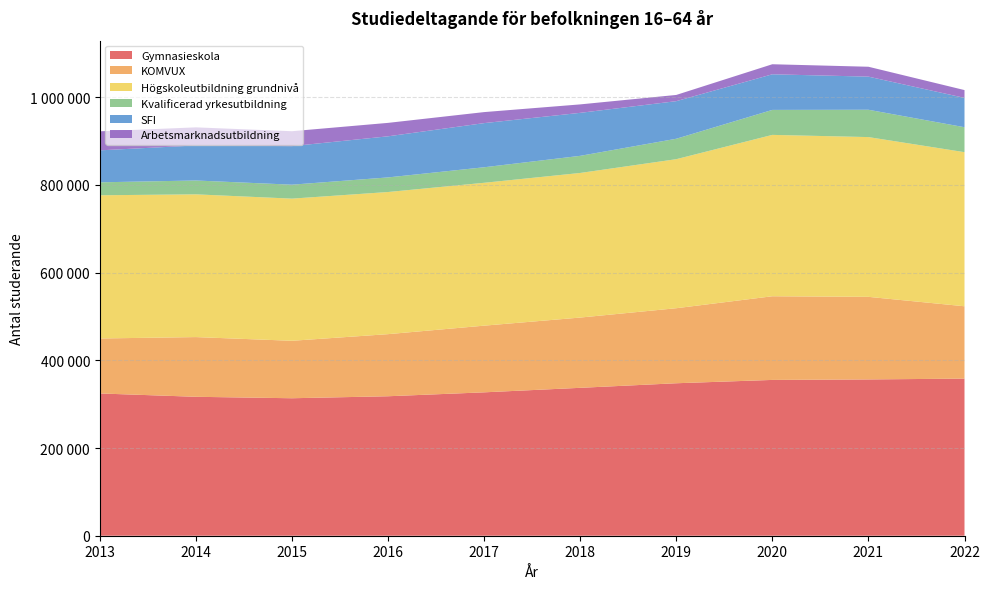

Reading left to right, list all the values displayed in this chart.

Gymnasieskola: 2013=324506	2014=316900	2015=313580	2016=318121	2017=327059	2018=337350	2019=347776	2020=355384	2021=356495	2022=358364
KOMVUX: 2013=125397	2014=136184	2015=131076	2016=141655	2017=152080	2018=160267	2019=171152	2020=190827	2021=188389	2022=165009
Högskoleutbildning grundnivå: 2013=326655	2014=325609	2015=324246	2016=324216	2017=325892	2018=329825	2019=339952	2020=368102	2021=364412	2022=351502
Kvalificerad yrkesutbildning: 2013=29545	2014=31589	2015=31809	2016=33292	2017=35409	2018=39044	2019=46598	2020=56967	2021=62342	2022=56902
SFI: 2013=72921	2014=79919	2015=87967	2016=93768	2017=100709	2018=98089	2019=85760	2020=81236	2021=75540	2022=66940
Arbetsmarknadsutbildning: 2013=43417	2014=41258	2015=33985	2016=30651	2017=25134	2018=19275	2019=14179	2020=22927	2021=22548	2022=17791